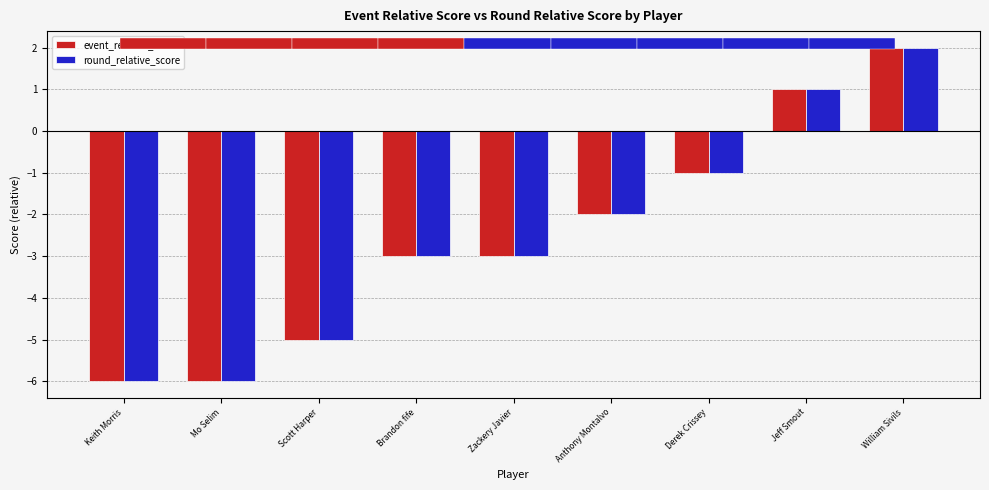

How many round_relative_score values are between -5 and -1?

5